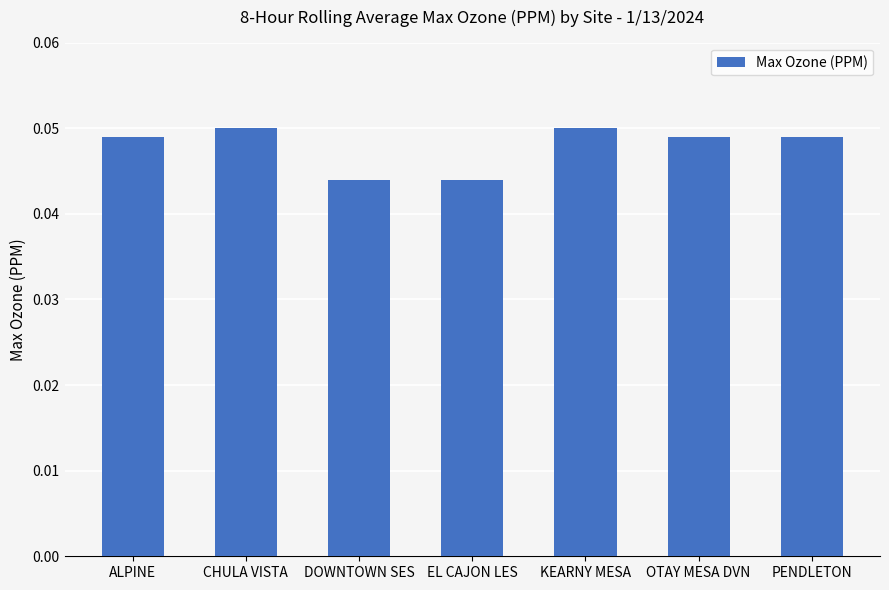

What is the label of the 4th bar from the left?

EL CAJON LES